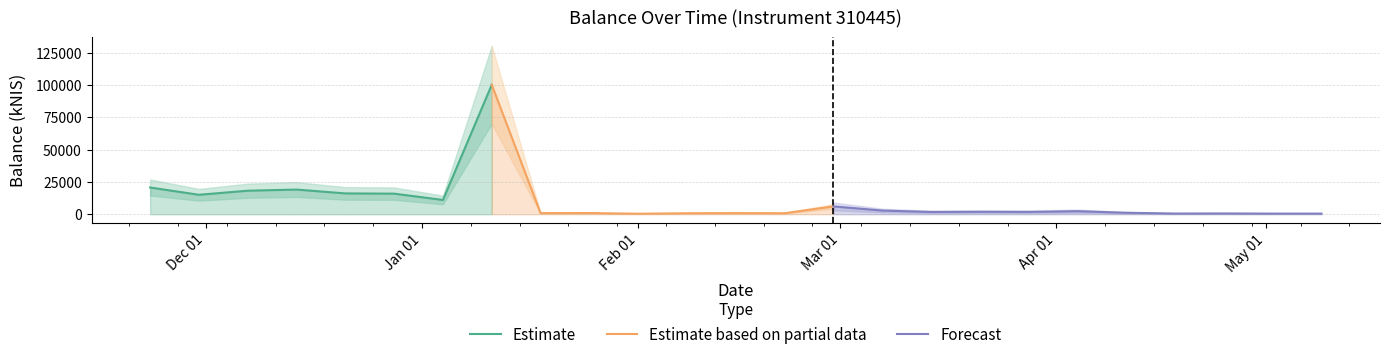

Reading left to right, extract all data points from this chart.

20689.7	15060.9	18215.2	19095.5	16128.4	15939.2	11070.7	100147.8	871.2	951.6	408.6	797.8	879.4	806.4	6080.1	2869.6	1786.5	1930.7	1834.5	2382.8	1164.3	546.6	615.1	506.0	510.4